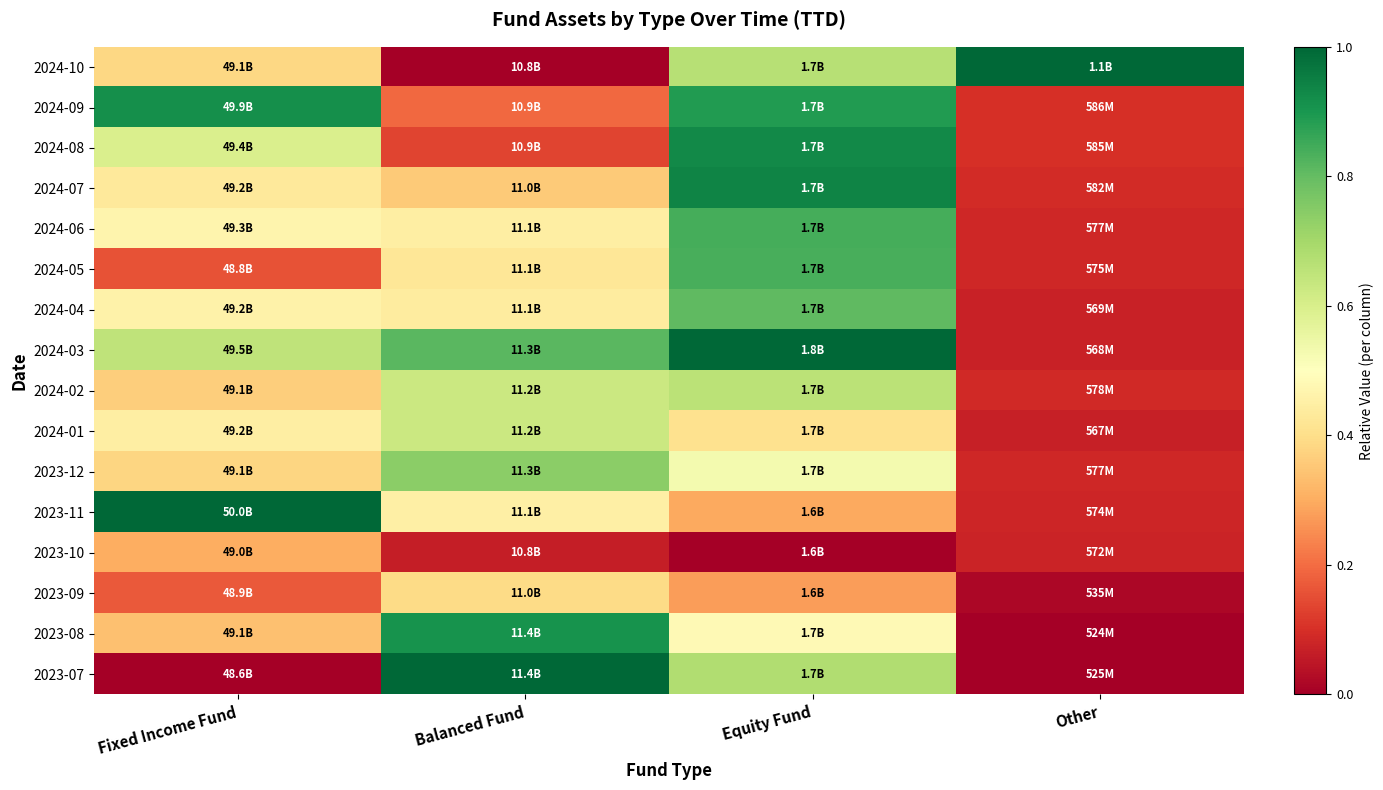

How many data points does each series have?

4